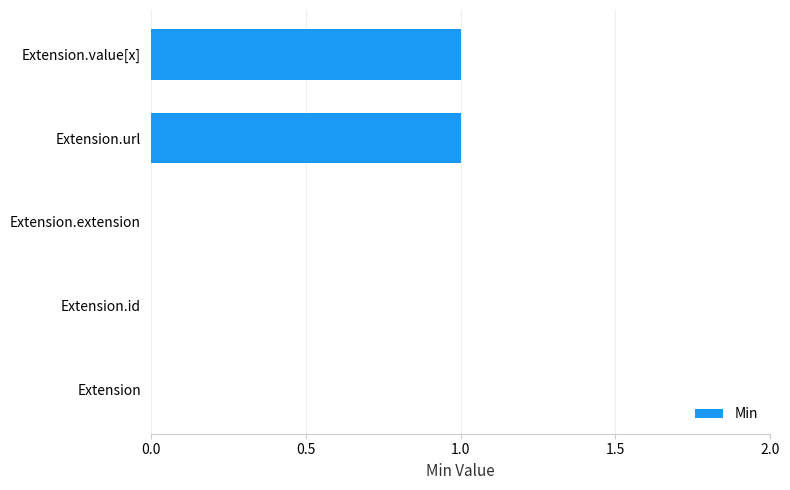

The value at Extension.url is 1. True or false?

True